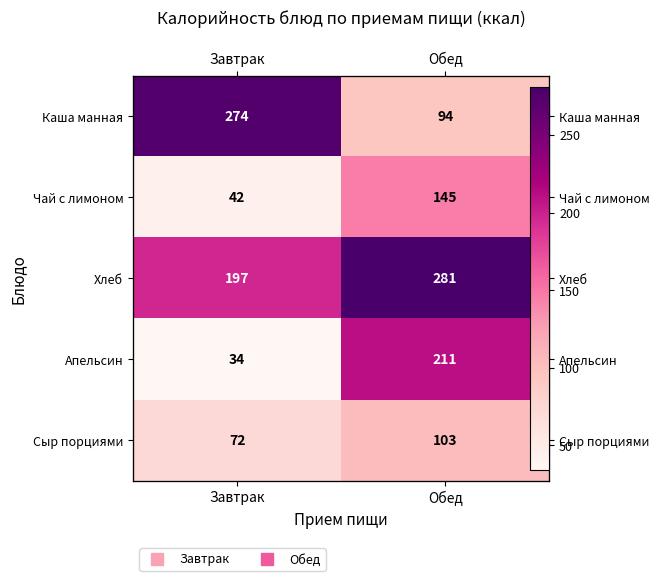

What is the difference between the highest and lowest values at Завтрак?

240